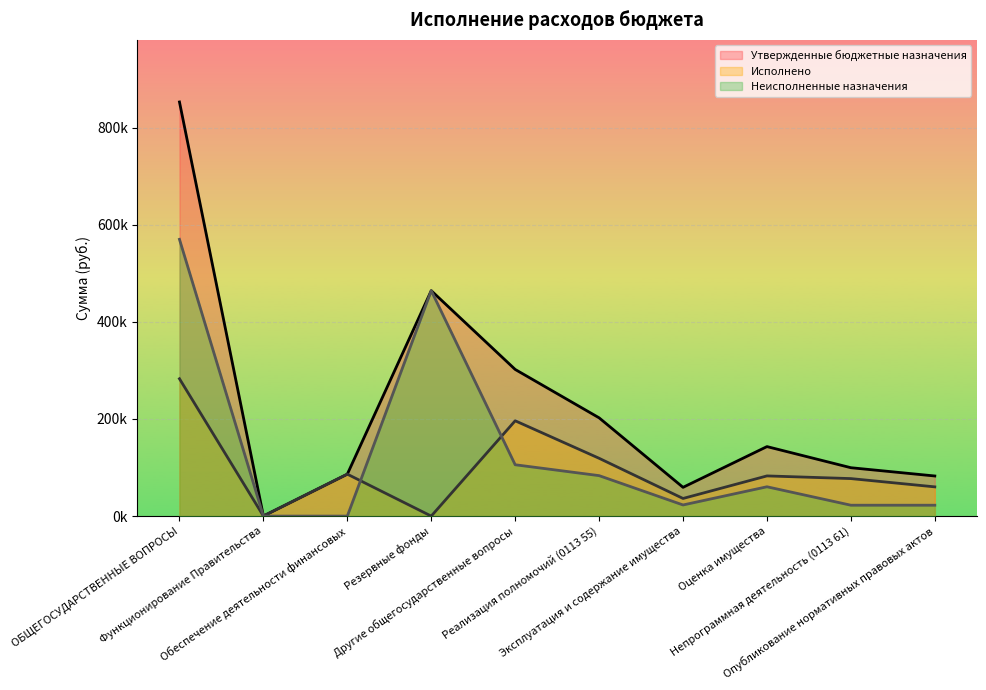

At Резервные фонды, list the series in order from largest to smallest.

Утвержденные бюджетные назначения, Неисполненные назначения, Исполнено